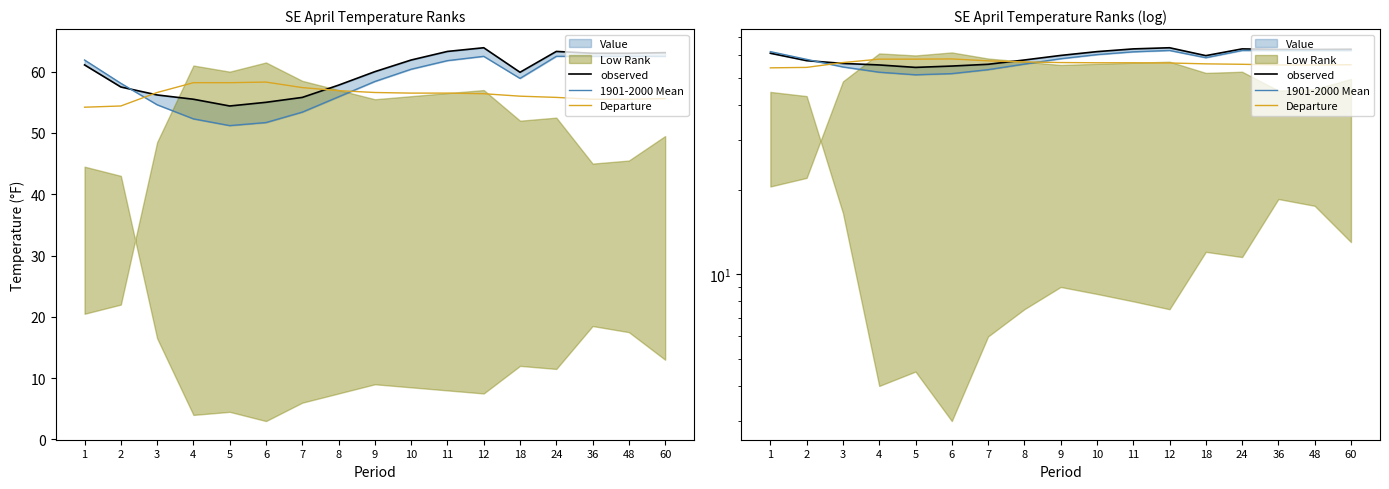

Reading right to left, what are all the values shown in this chart?

observed: 60=63.1	48=63.0	36=63.0	24=63.3	18=59.9	12=63.9	11=63.3	10=61.9	9=60.0	8=57.8	7=55.8	6=55.0	5=54.4	4=55.5	3=56.2	2=57.5	1=61.1
1901-2000 Mean: 60=62.5	48=62.5	36=62.5	24=62.5	18=58.9	12=62.5	11=61.8	10=60.4	9=58.4	8=55.9	7=53.4	6=51.7	5=51.2	4=52.3	3=54.6	2=58.1	1=61.9
Departure: 60=55.6	48=55.5	36=55.5	24=55.8	18=56.0	12=56.4	11=56.5	10=56.5	9=56.6	8=56.9	7=57.4	6=58.3	5=58.2	4=58.2	3=56.6	2=54.4	1=54.2